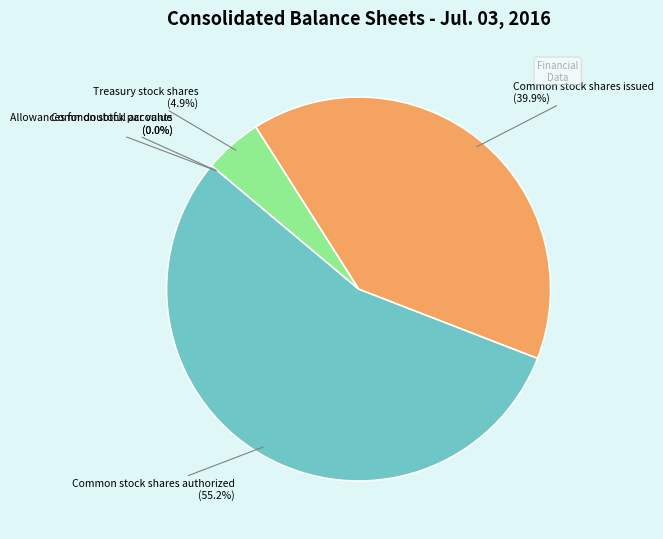

What percentage is NOT represented by Common stock shares authorized?

44.8%